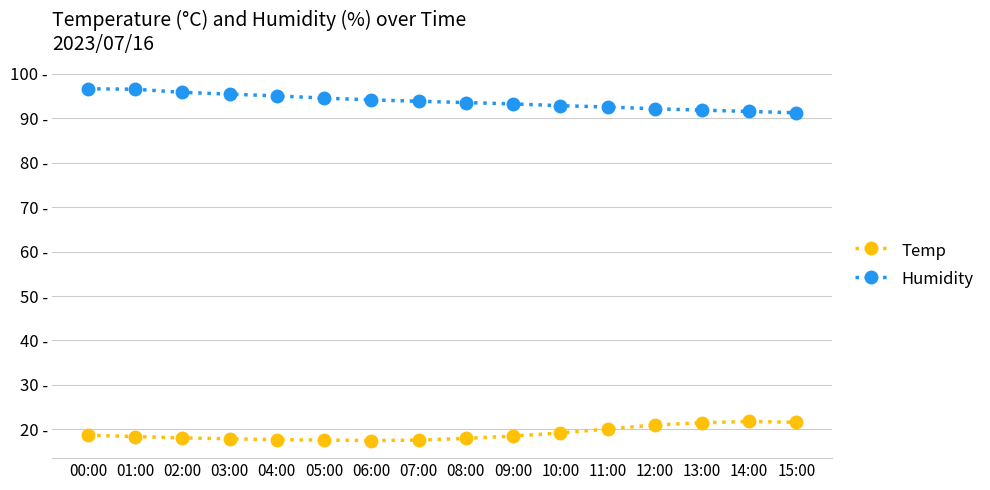

Reading right to left, list all the values displayed in this chart.

Temp: 15:00=21.6	14:00=21.8	13:00=21.5	12:00=21.0	11:00=20.1	10:00=19.2	09:00=18.5	08:00=18.0	07:00=17.6	06:00=17.5	05:00=17.6	04:00=17.7	03:00=17.9	02:00=18.1	01:00=18.4	00:00=18.7
Humidity: 15:00=91.2	14:00=91.5	13:00=91.8	12:00=92.1	11:00=92.5	10:00=92.8	09:00=93.2	08:00=93.5	07:00=93.8	06:00=94.1	05:00=94.5	04:00=95.0	03:00=95.4	02:00=95.8	01:00=96.5	00:00=96.6